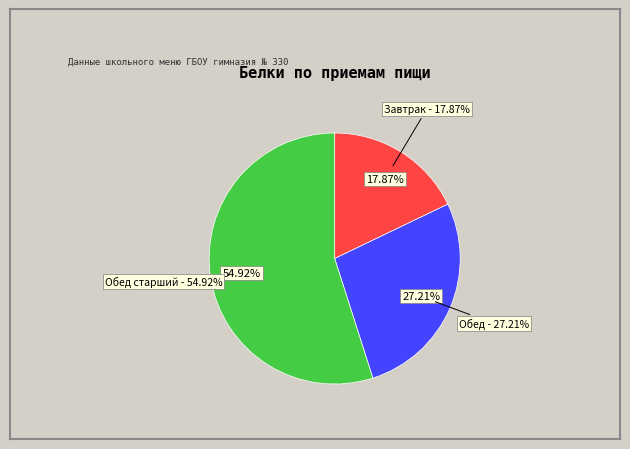

Which category has the biggest portion of the pie?

Обед старший